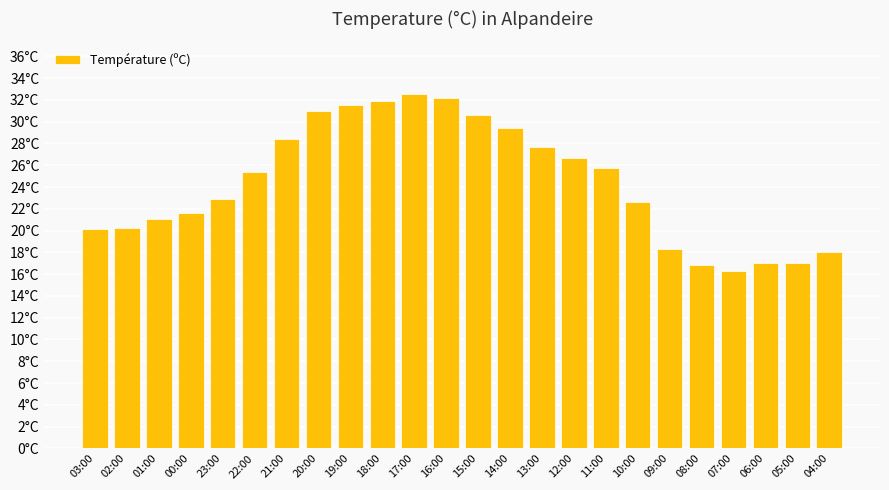

What is the difference between the values at 14:00 and 01:00?

8.3